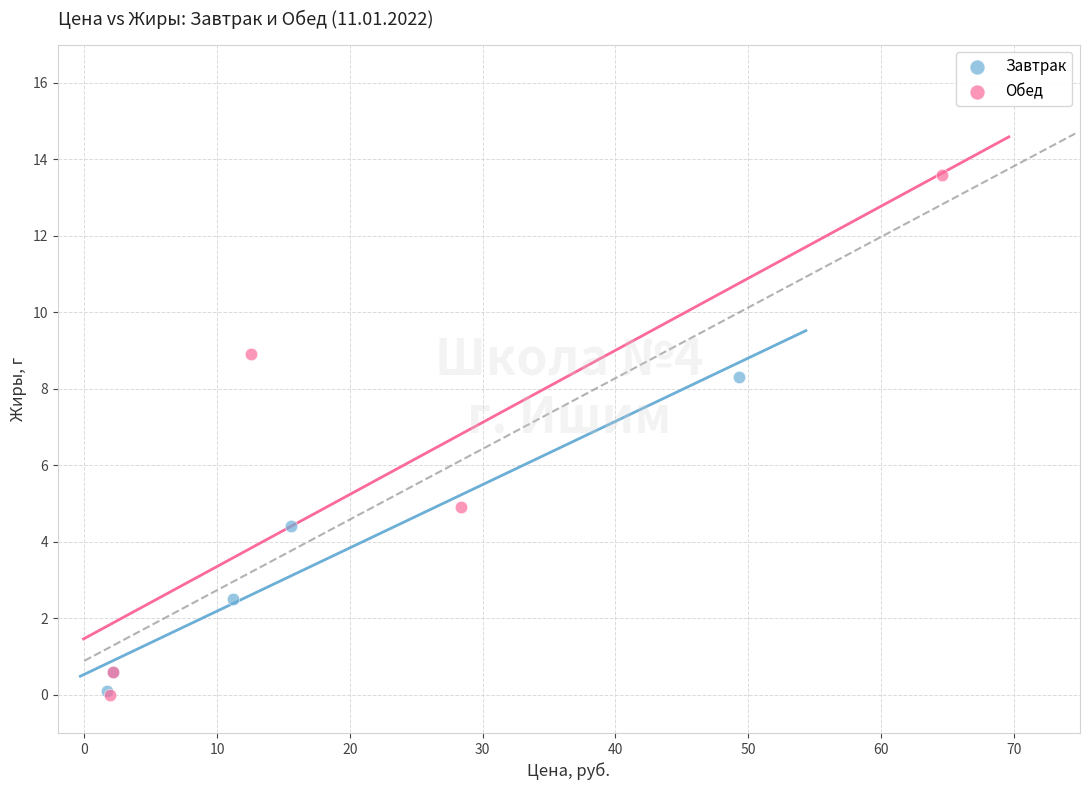

Which series reaches the maximum Y coordinate?

Обед